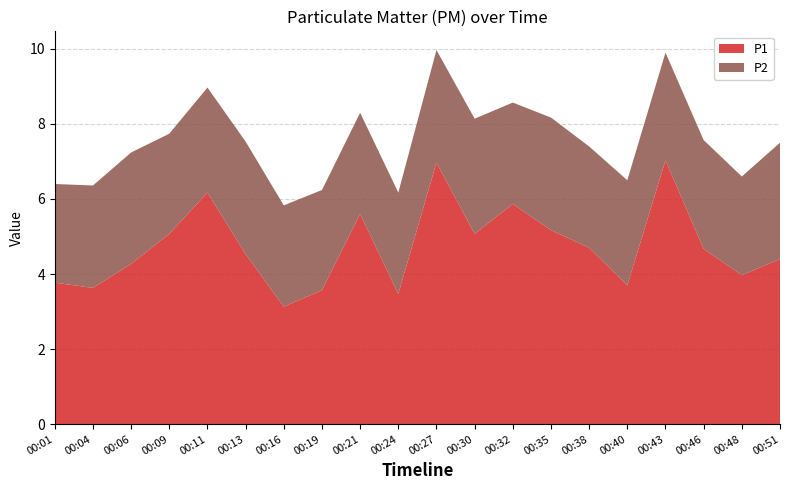

Reading left to right, transcribe all the data shown in this chart.

P1: 3.8	3.6	4.3	5.1	6.2	4.5	3.1	3.6	5.6	3.5	7.0	5.1	5.9	5.2	4.7	3.7	7.0	4.7	4.0	4.4
P2: 2.6	2.7	3.0	2.7	2.8	3.0	2.7	2.7	2.7	2.7	3.0	3.1	2.7	3.0	2.7	2.8	2.9	2.9	2.6	3.1